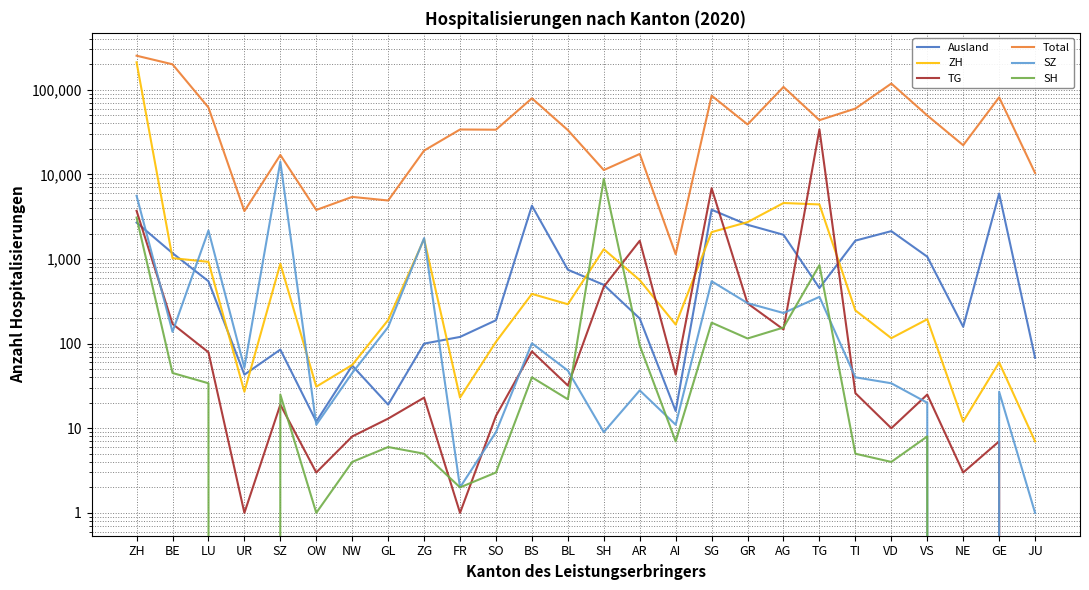

The SH series shows 23 at BE. True or false?

False